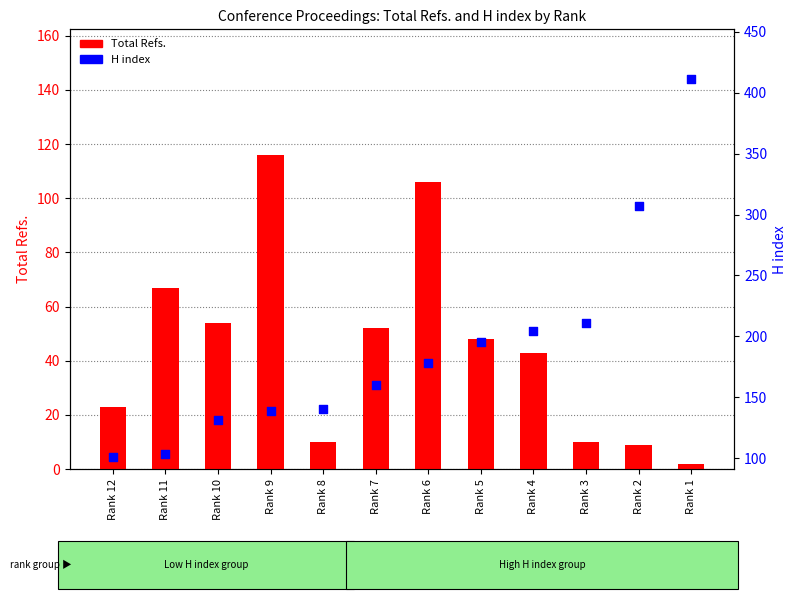

Which series reaches the maximum Y coordinate?

H index